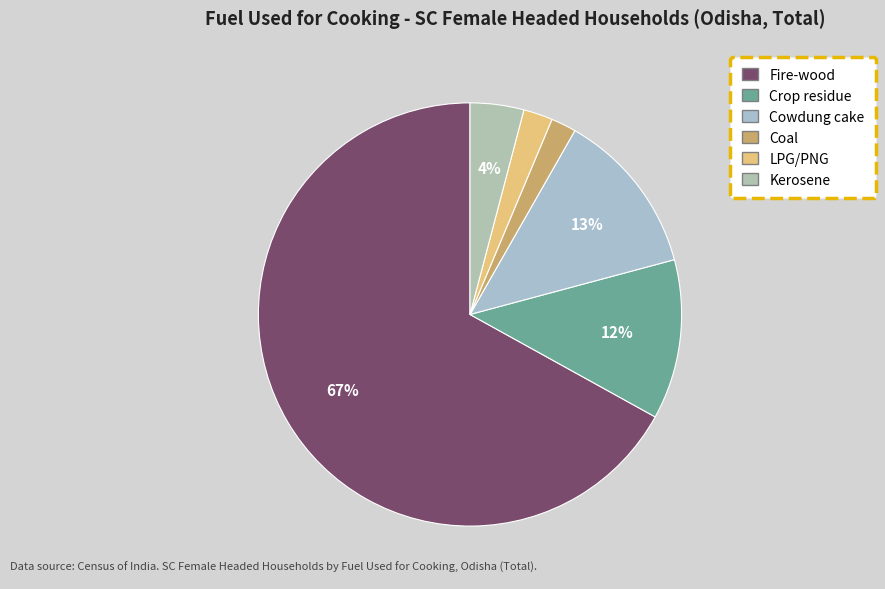

Which category has the smallest portion of the pie?

Coal